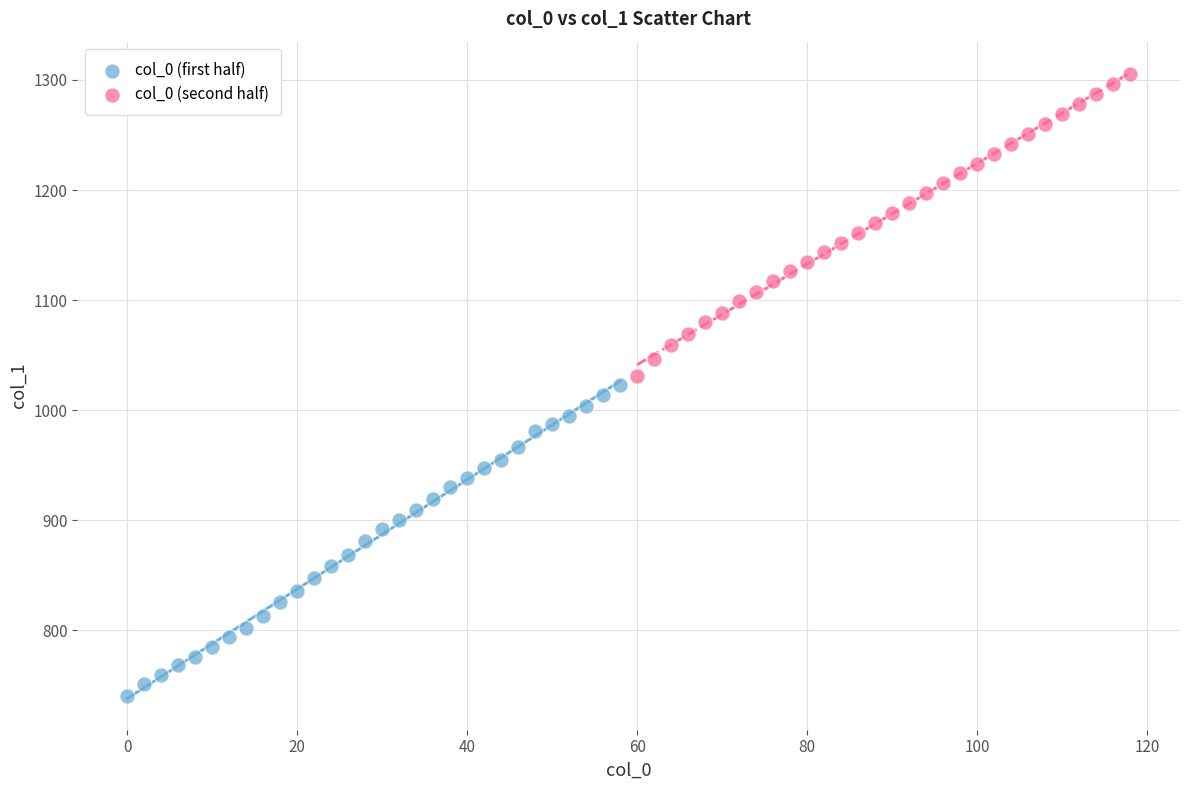

What are all the series names shown in the legend?

col_0 (first half), col_0 (second half)